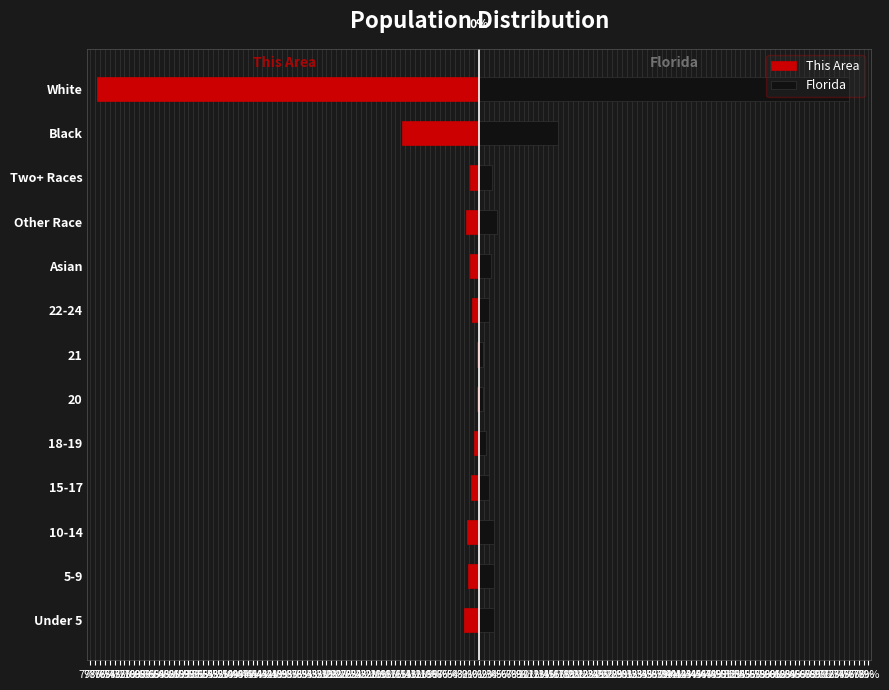

Reading left to right, what are all the values shown in this chart?

This Area: -3.1	-2.3	-2.6	-1.6	-1.1	-0.5	-0.5	-1.4	-1.8	-2.7	-1.8	-15.6	-77.5
Florida: 2.9	2.9	3.1	2.0	1.4	0.7	0.7	2.0	2.4	3.6	2.5	16.0	75.0